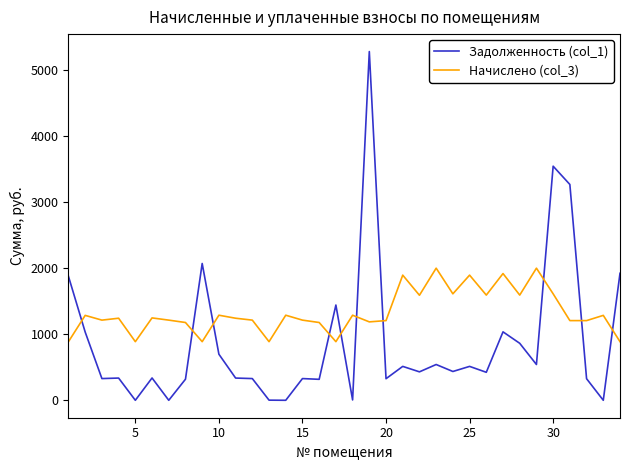

Which series has the widest spread of values?

Задолженность (col_1)